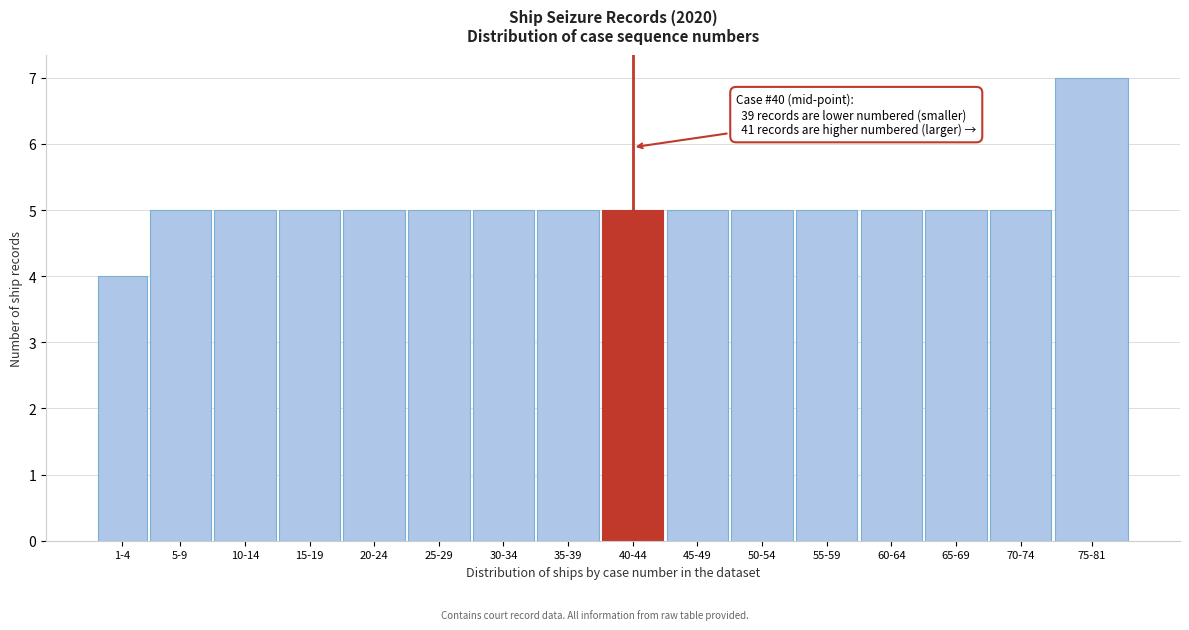

Reading left to right, what are all the values shown in this chart?

4	5	5	5	5	5	5	5	5	5	5	5	5	5	5	7